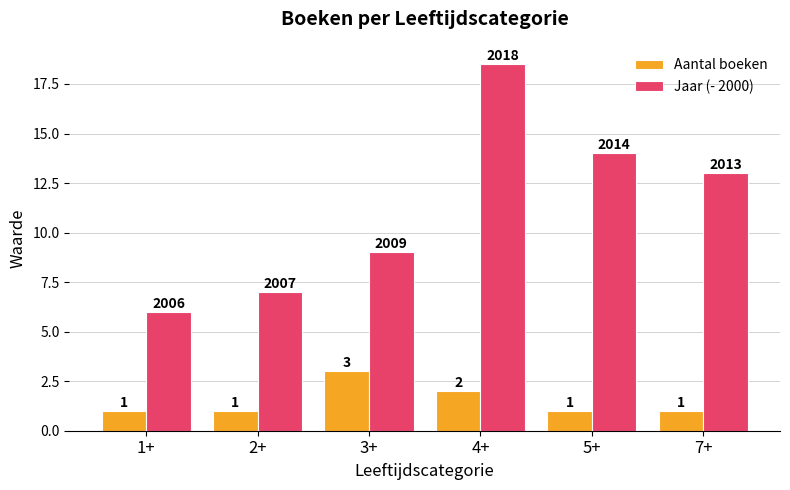

What is the difference between the maximum and second lowest values in the Aantal boeken series?

2.0